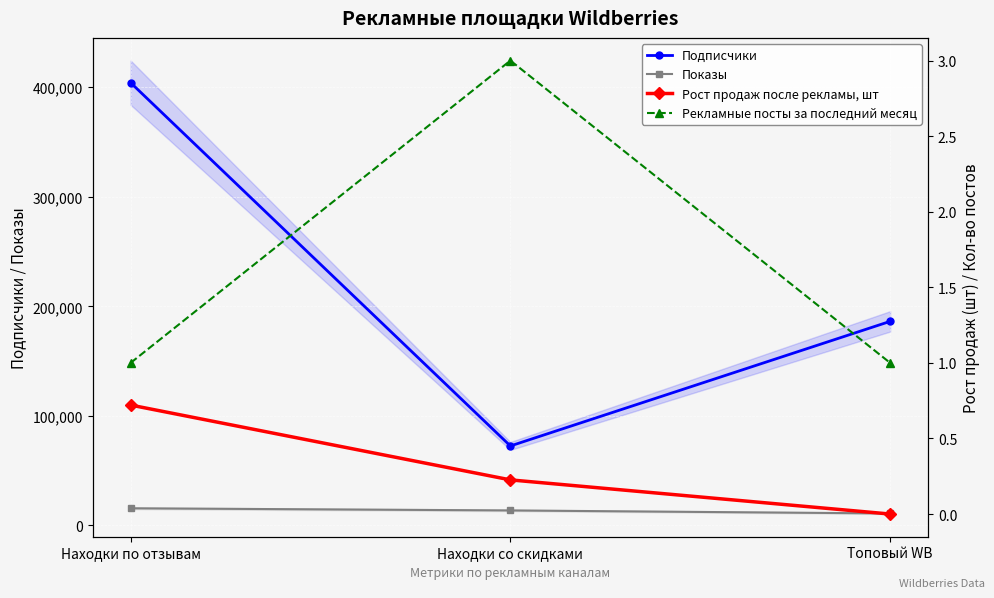

What are all the series names shown in the legend?

Подписчики, Показы, Рост продаж после рекламы, шт, Рекламные посты за последний месяц